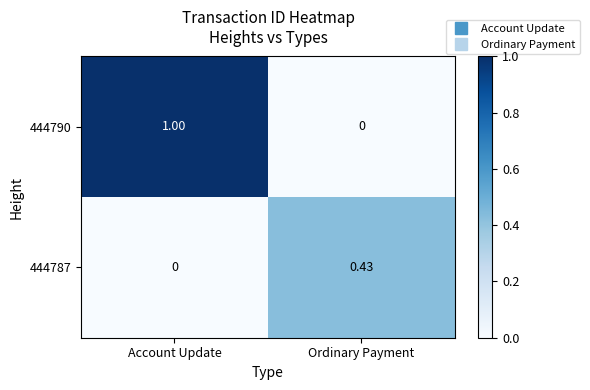

At how many categories does at least one series exceed 0?

2